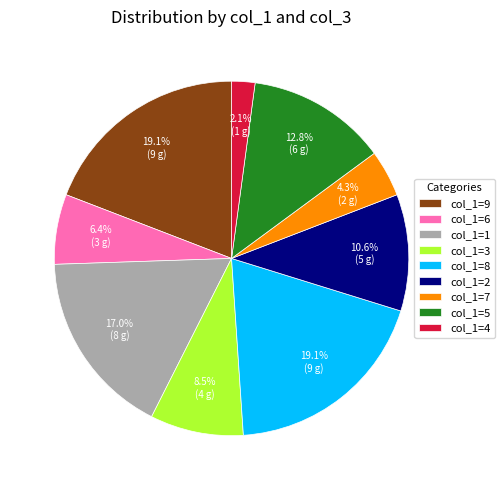

Does any single category account for the majority?

No